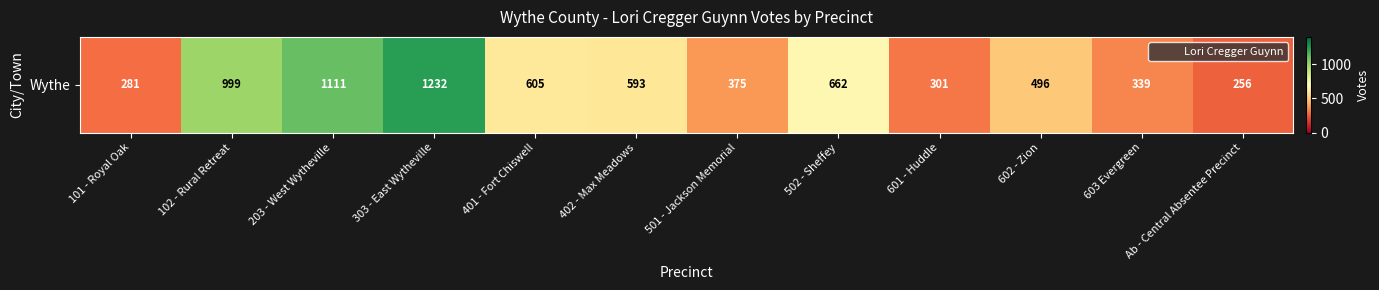

How many categories are shown in the chart?

12